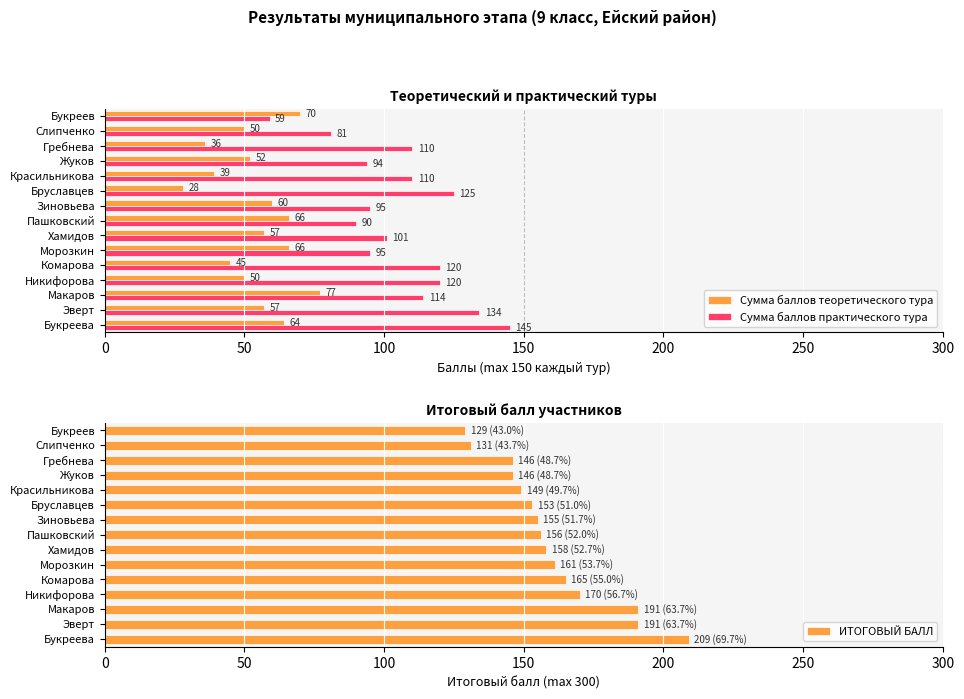

What is the difference between the second highest and minimum values in the ИТОГОВЫЙ БАЛЛ series?

62